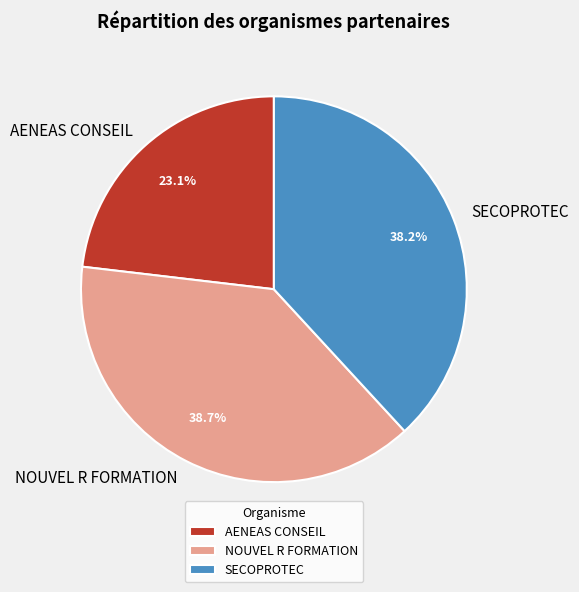

Does NOUVEL R FORMATION account for over 50% of the chart?

No